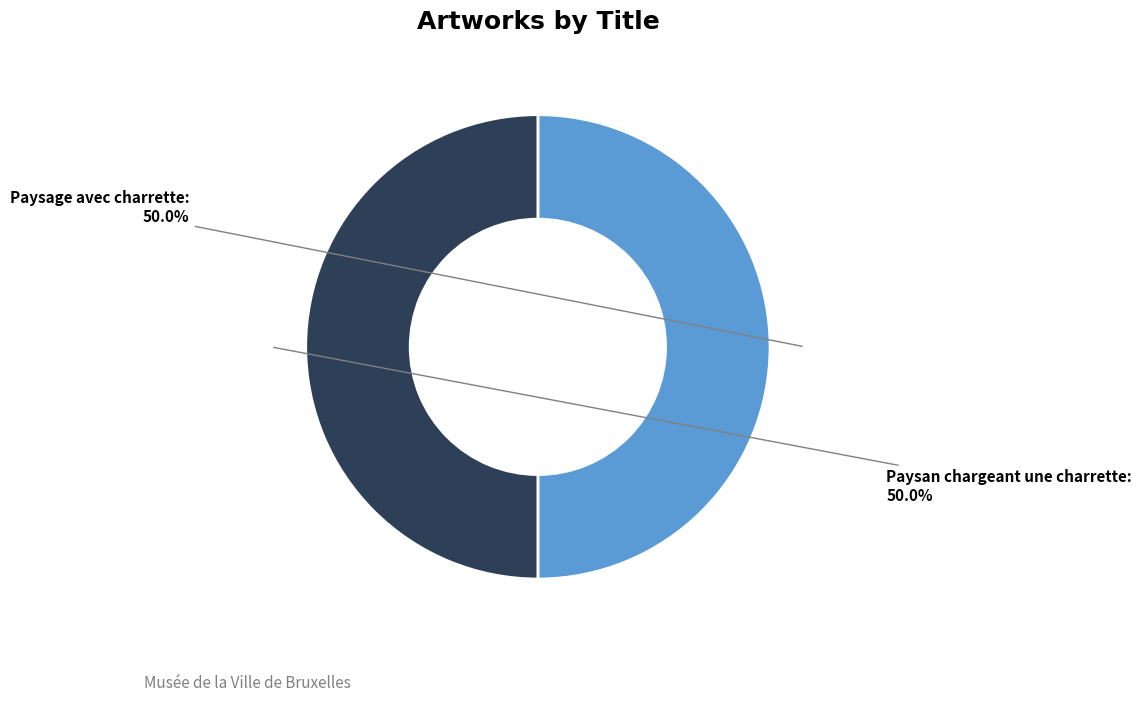

What is the ratio of the value at Paysage avec charrette to the value at Paysan chargeant une charrette?

1.0